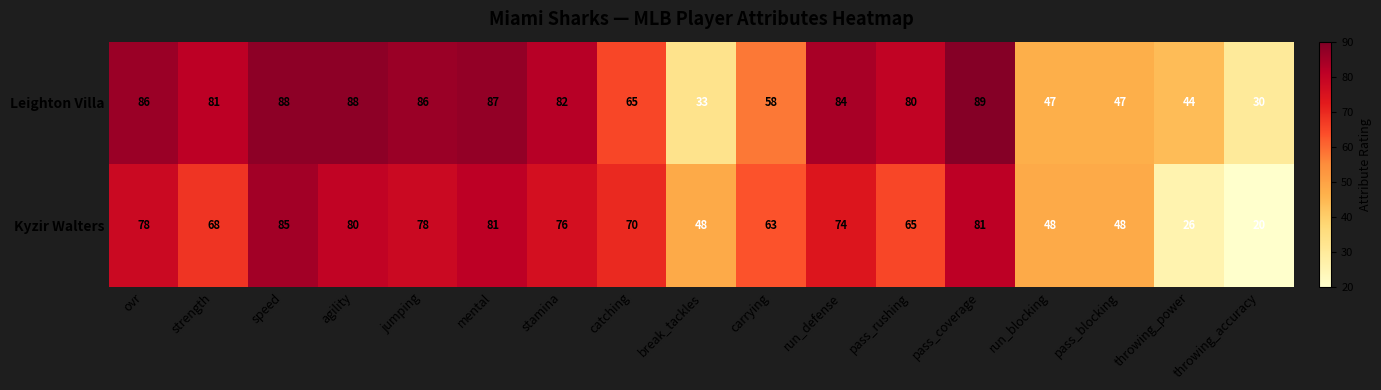

What is the approximate value of Leighton Villa at mental, to the nearest 5?

85